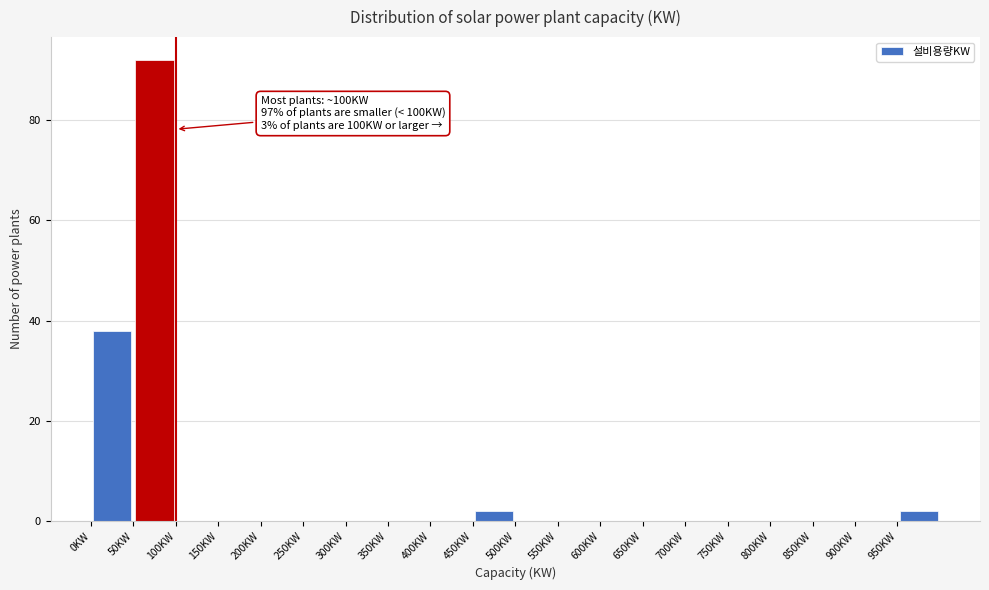

Which range on the x-axis has the tallest bar?

50 to 100